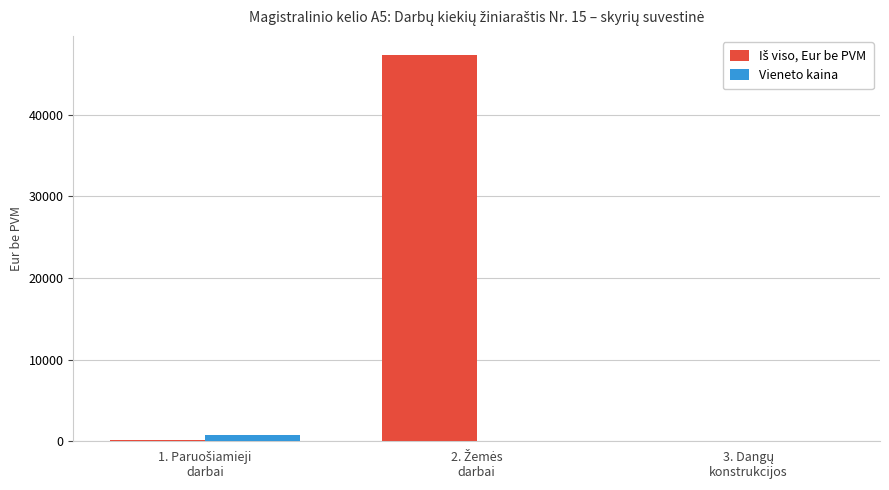

Are the bars horizontal?

No